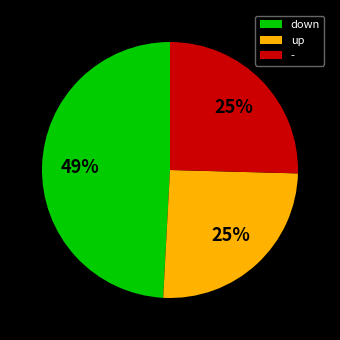

Is there any slice that represents more than half of the pie?

No